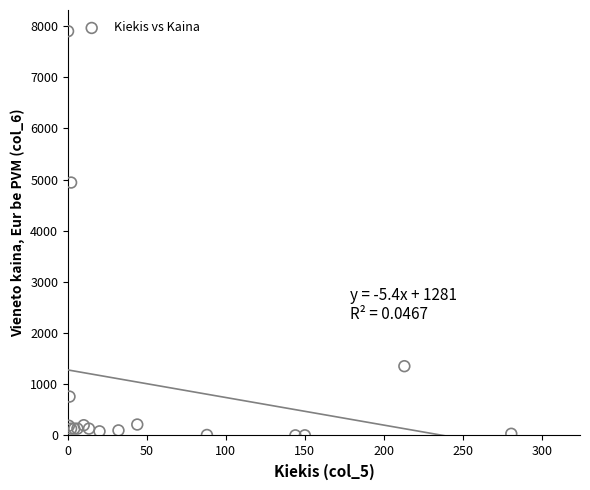

What Y value in the scatter plot is closest to 3951?

4943.2